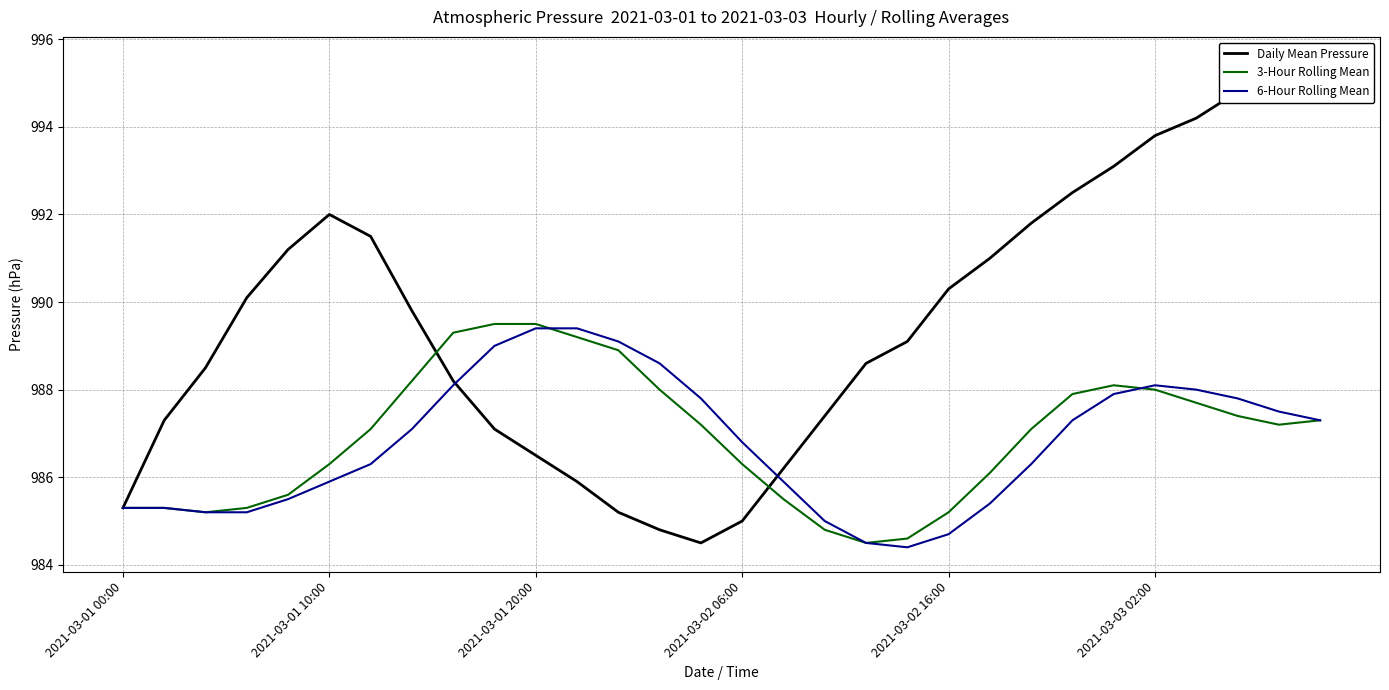

Reading right to left, extract all data points from this chart.

Daily Mean Pressure: 995.5	995.1	994.8	994.2	993.8	993.1	992.5	991.8	991.0	990.3	989.1	988.6	987.4	986.2	985.0	984.5	984.8	985.2	985.9	986.5	987.1	988.2	989.8	991.5	992.0	991.2	990.1	988.5	987.3	985.3
3-Hour Rolling Mean: 987.3	987.2	987.4	987.7	988.0	988.1	987.9	987.1	986.1	985.2	984.6	984.5	984.8	985.5	986.3	987.2	988.0	988.9	989.2	989.5	989.5	989.3	988.2	987.1	986.3	985.6	985.3	985.2	985.3	985.3
6-Hour Rolling Mean: 987.3	987.5	987.8	988.0	988.1	987.9	987.3	986.3	985.4	984.7	984.4	984.5	985.0	985.9	986.8	987.8	988.6	989.1	989.4	989.4	989.0	988.1	987.1	986.3	985.9	985.5	985.2	985.2	985.3	985.3